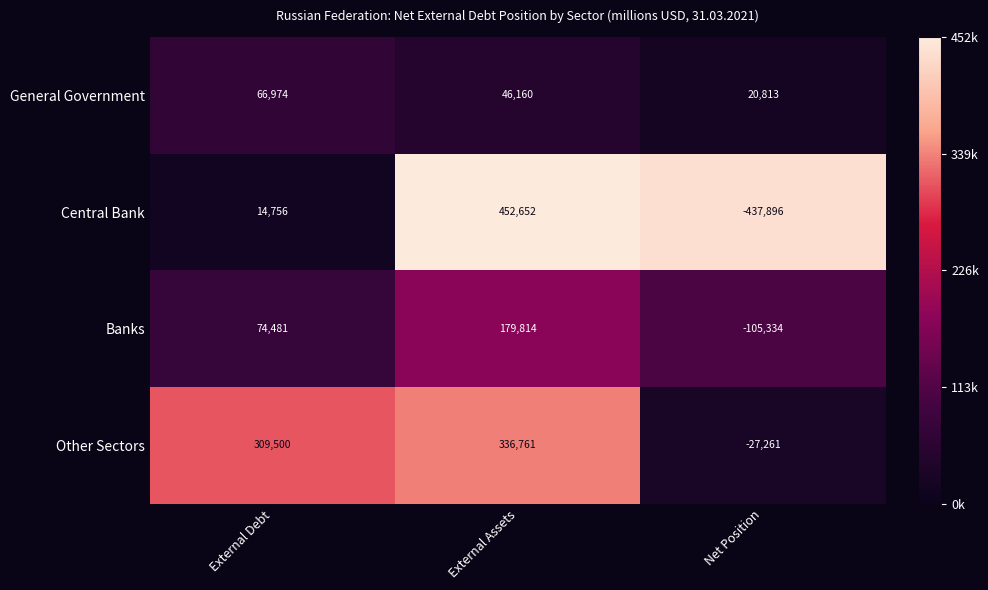

What is the total value across all series at External Assets?

1015387